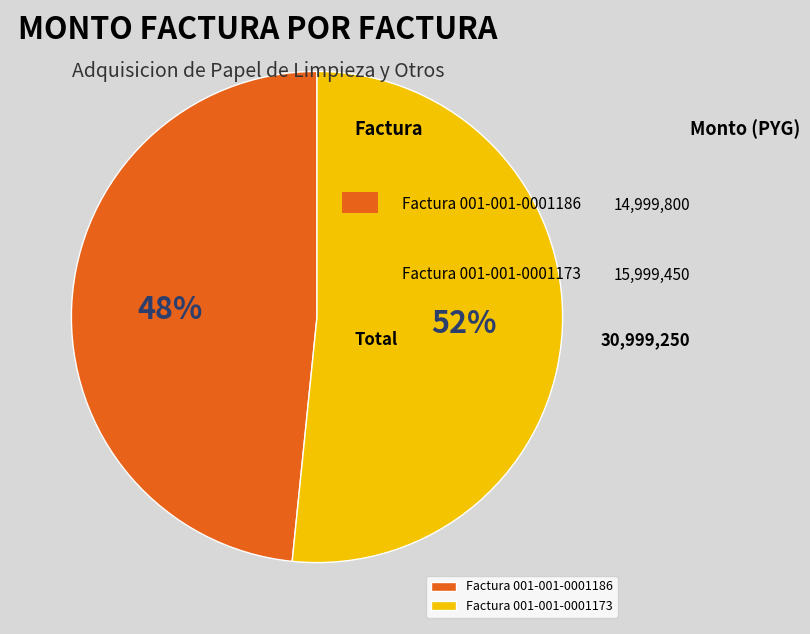

Which category accounts for the majority?

Factura 001-001-0001173